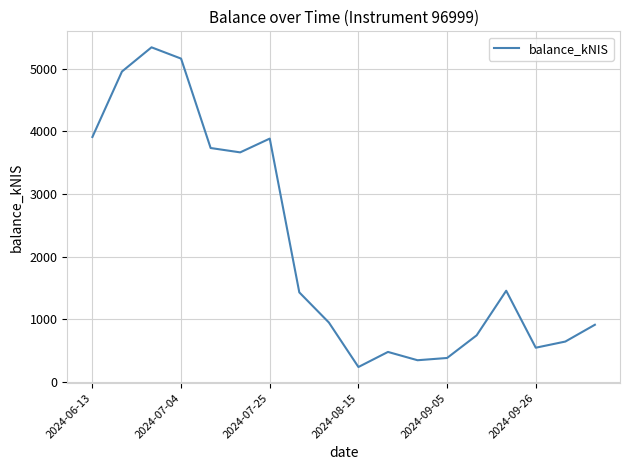

What is the difference between the maximum and minimum values?

5103.9